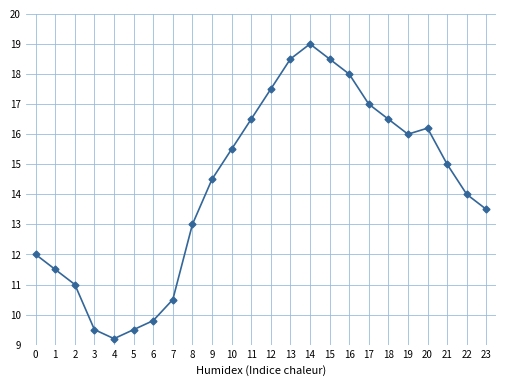

Which label corresponds to the smallest value in the chart?

4